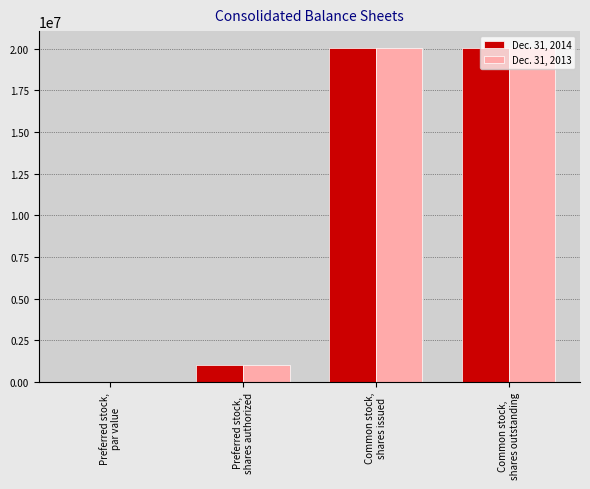

What is the sum of all Dec. 31, 2013 values?

41108000.0